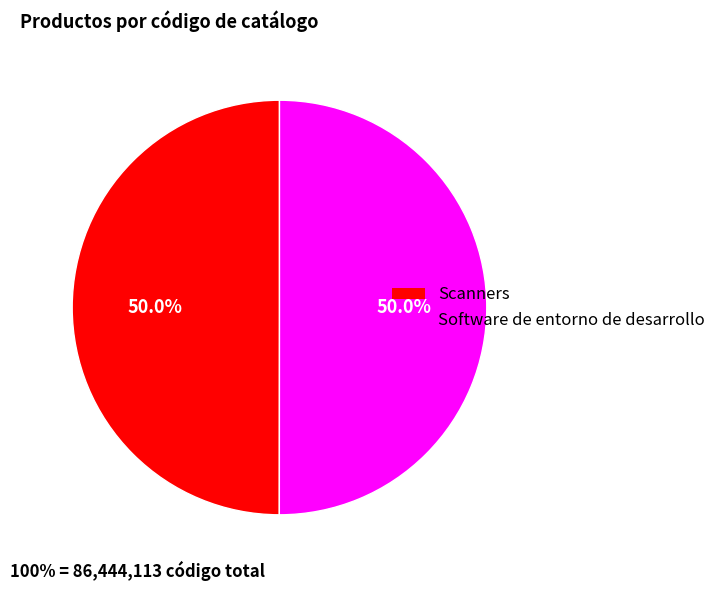

What portion of the pie excludes Software de entorno de desarrollo?

50.0%